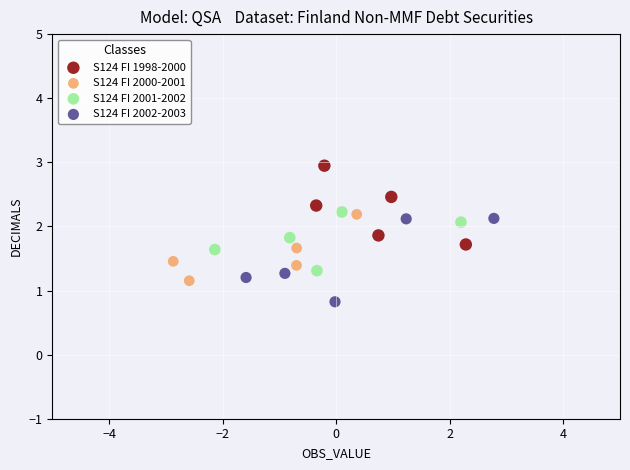

Which series reaches the minimum Y coordinate?

S124 FI 2002-2003